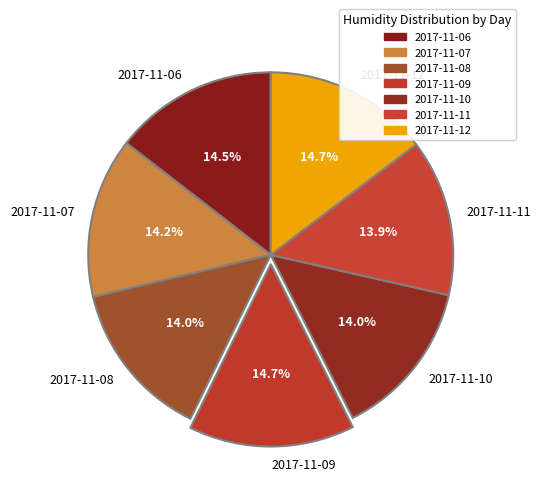

What is the total percentage of 2017-11-06 and 2017-11-08?

28.5%